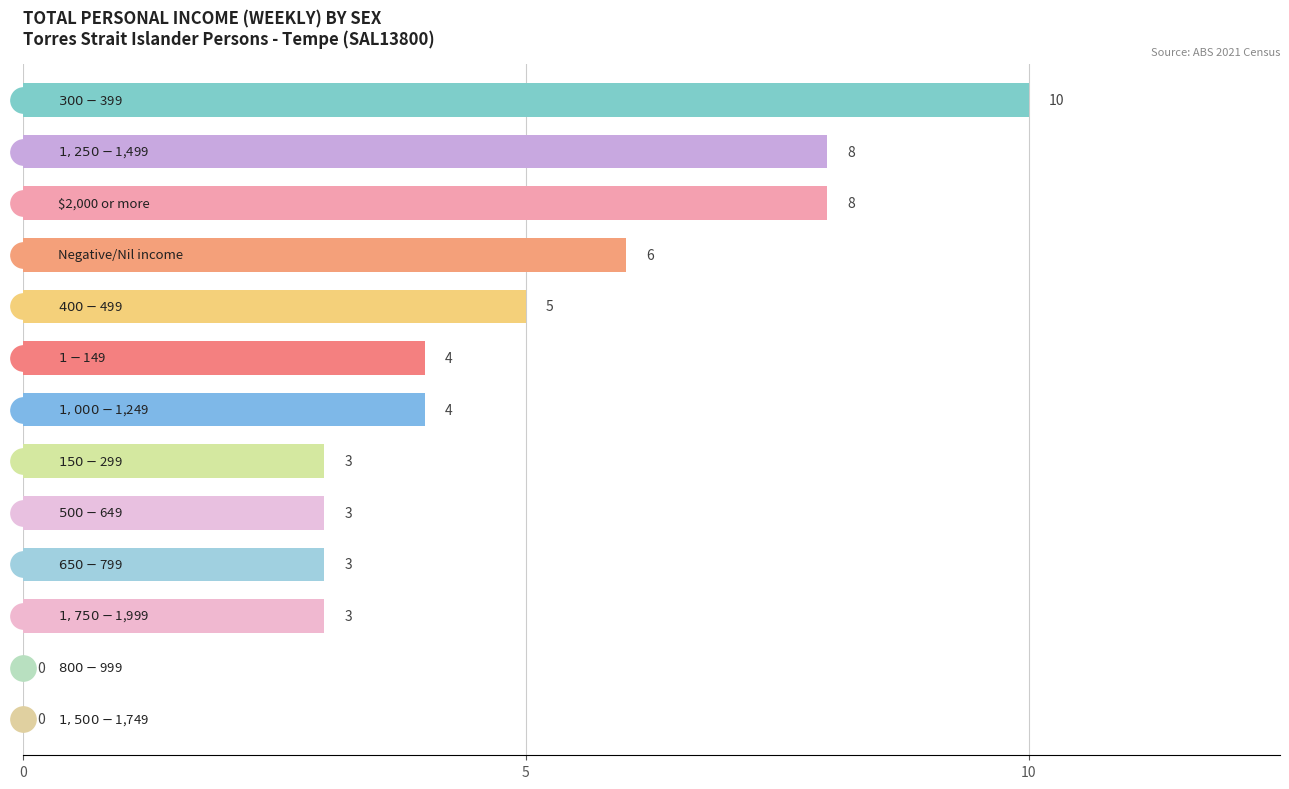

Which has a higher value, $1,750-$1,999 or $800-$999?

$1,750-$1,999